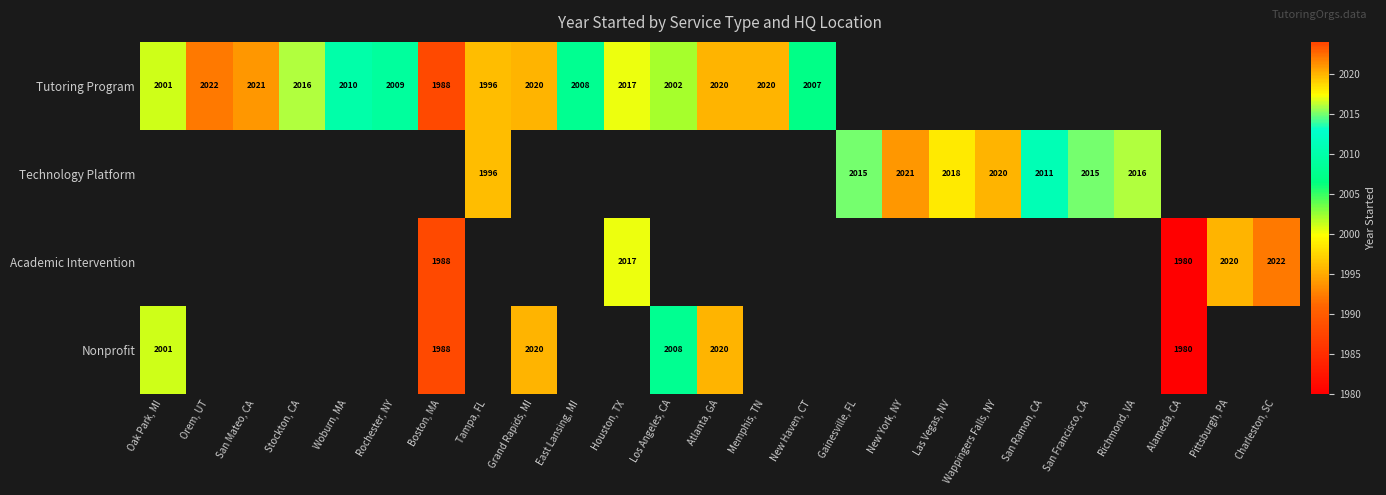

What is the sum of the Tutoring Program values at Stockton, CA and Oak Park, MI?

4017